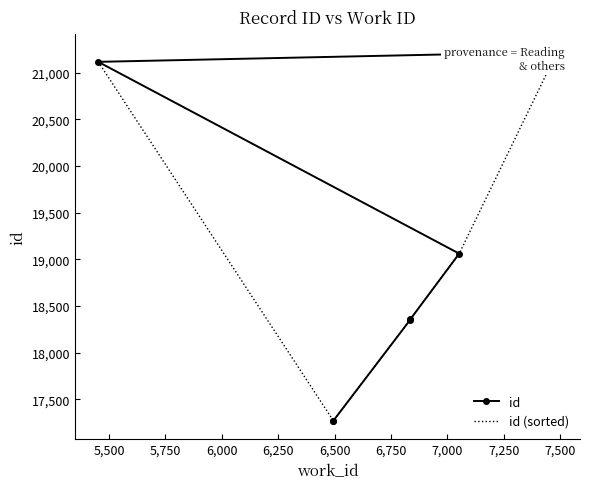

Does the chart have visible grid lines?

No